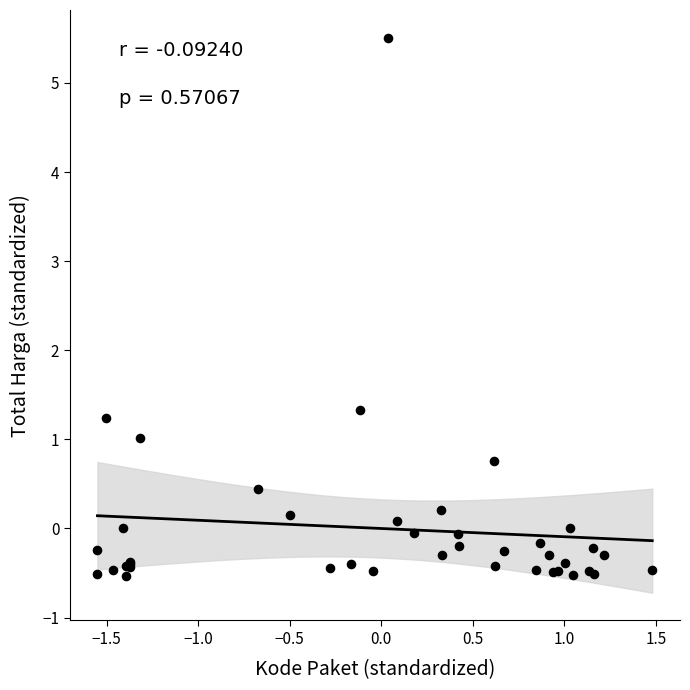

What Y value in the scatter plot is closest to 2?

1.3